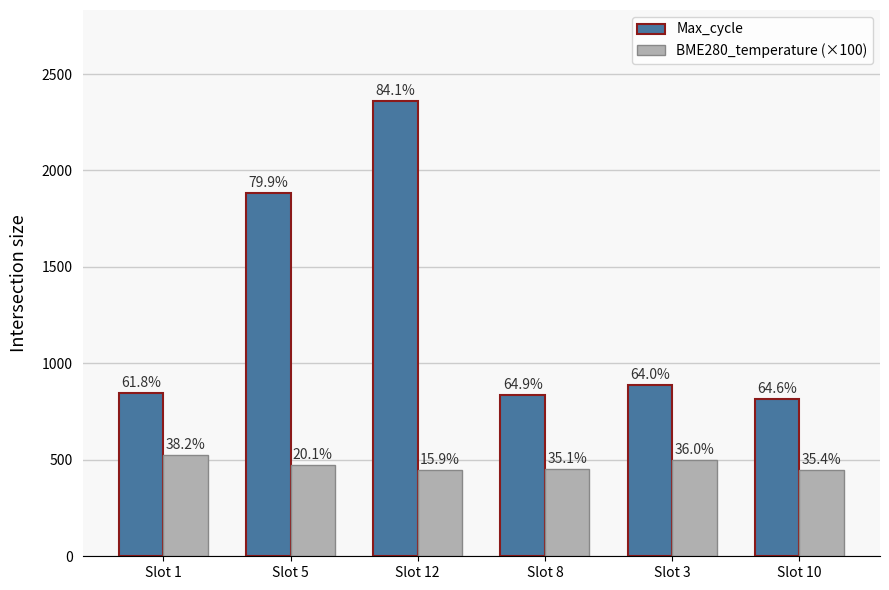

Rank the series by their average value, from highest to lowest.

Max_cycle, BME280_temperature (×100)